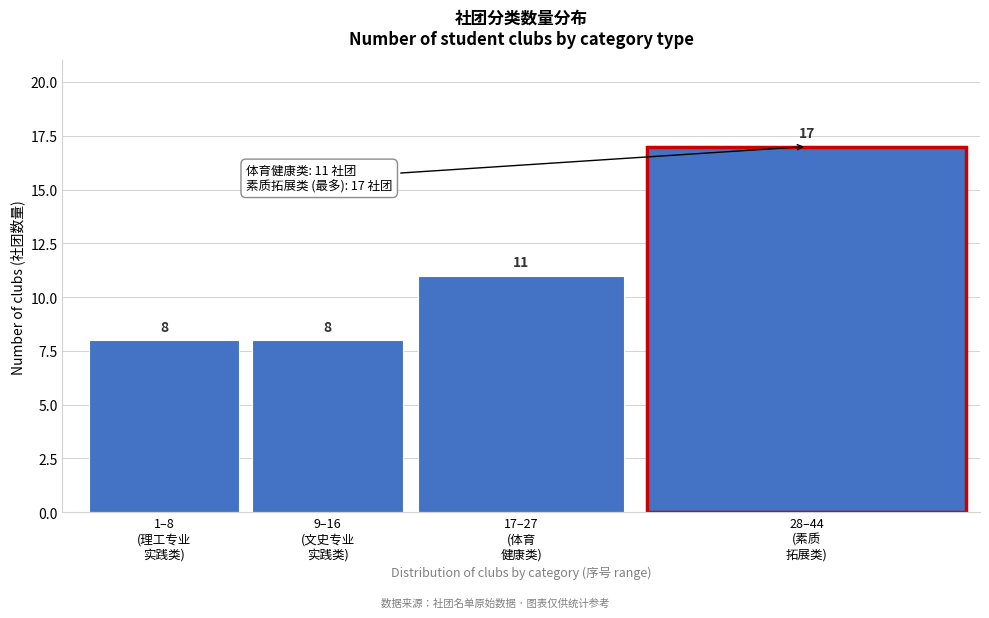

Reading left to right, list all the values displayed in this chart.

8	8	11	17